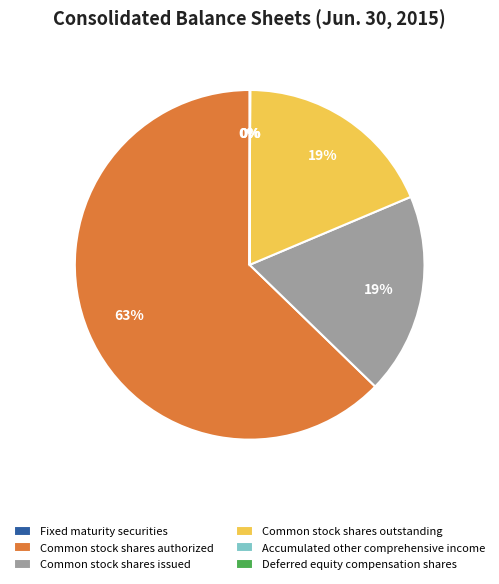

Does Common stock shares authorized represent more than half of the total?

Yes